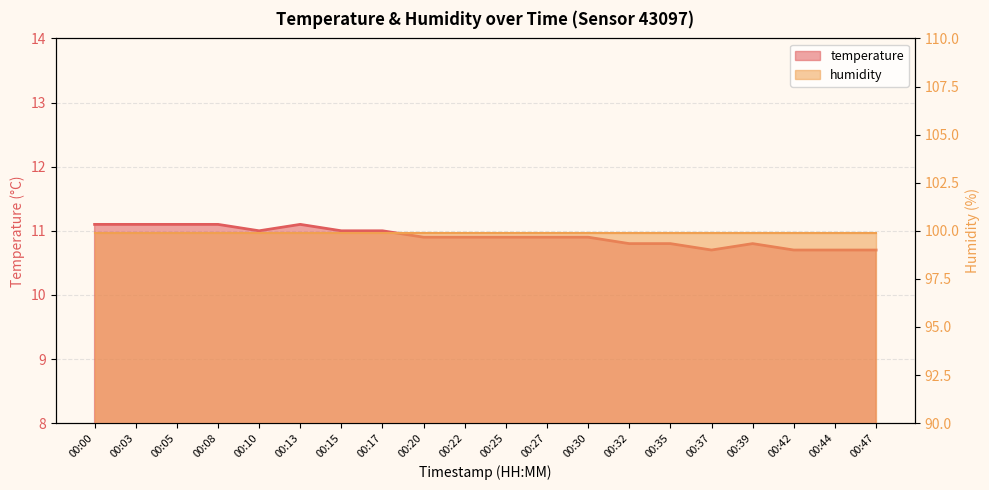

Count the values in the range 10 to 11.

15